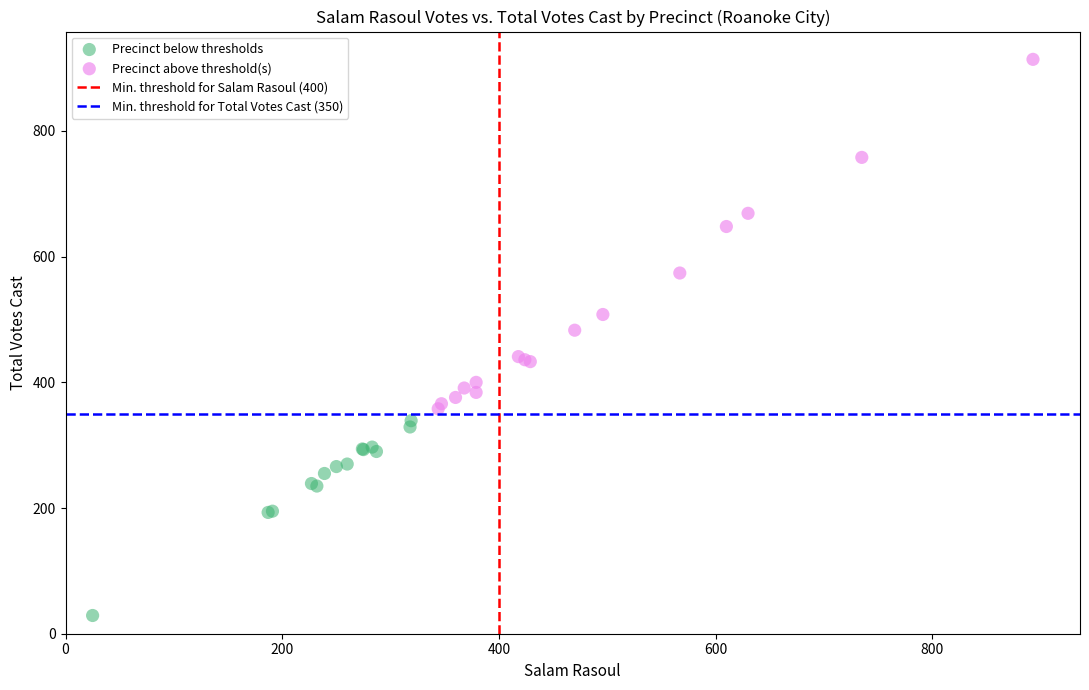

Which series reaches the minimum Y coordinate?

Precinct below thresholds